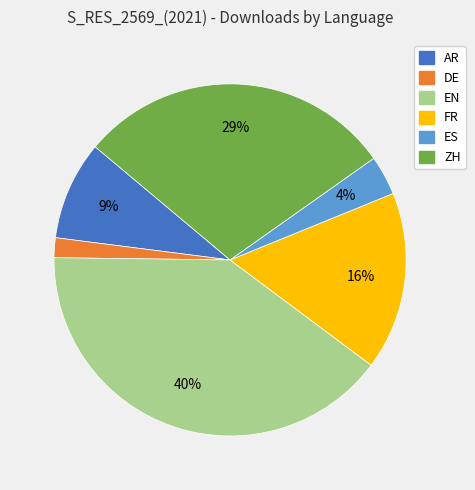

To the nearest percent, what is the average slice percentage?

17%